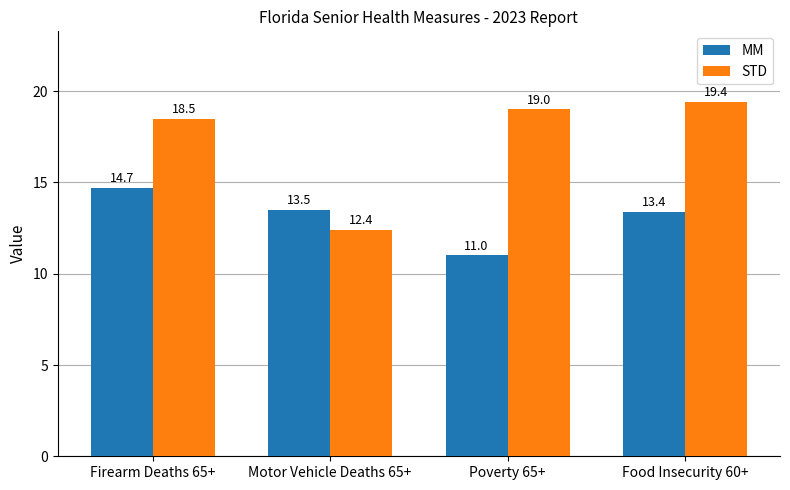

Which series has the largest total across all categories?

STD